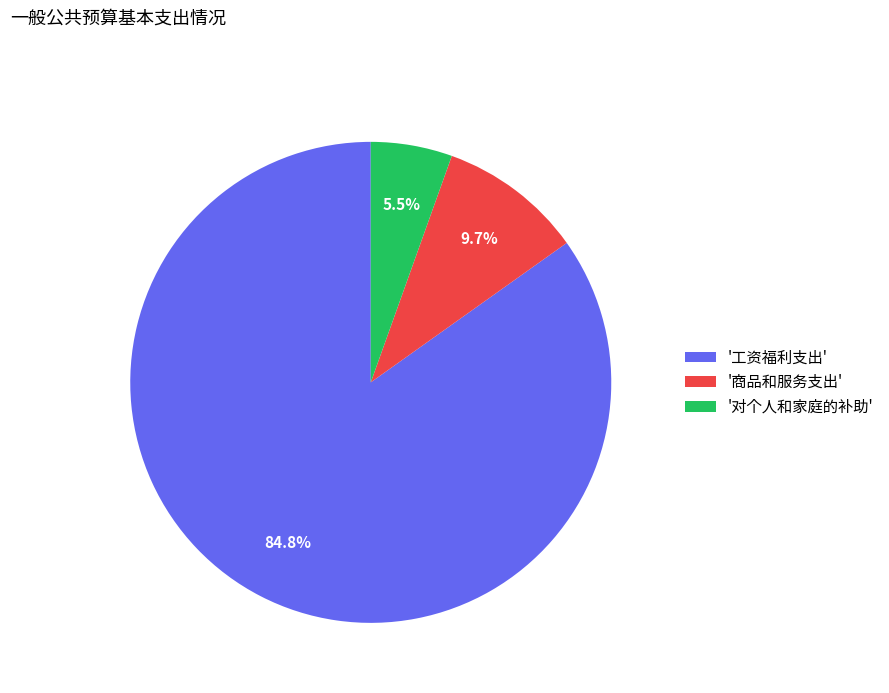

Between '工资福利支出' and '对个人和家庭的补助', which is larger?

'工资福利支出'